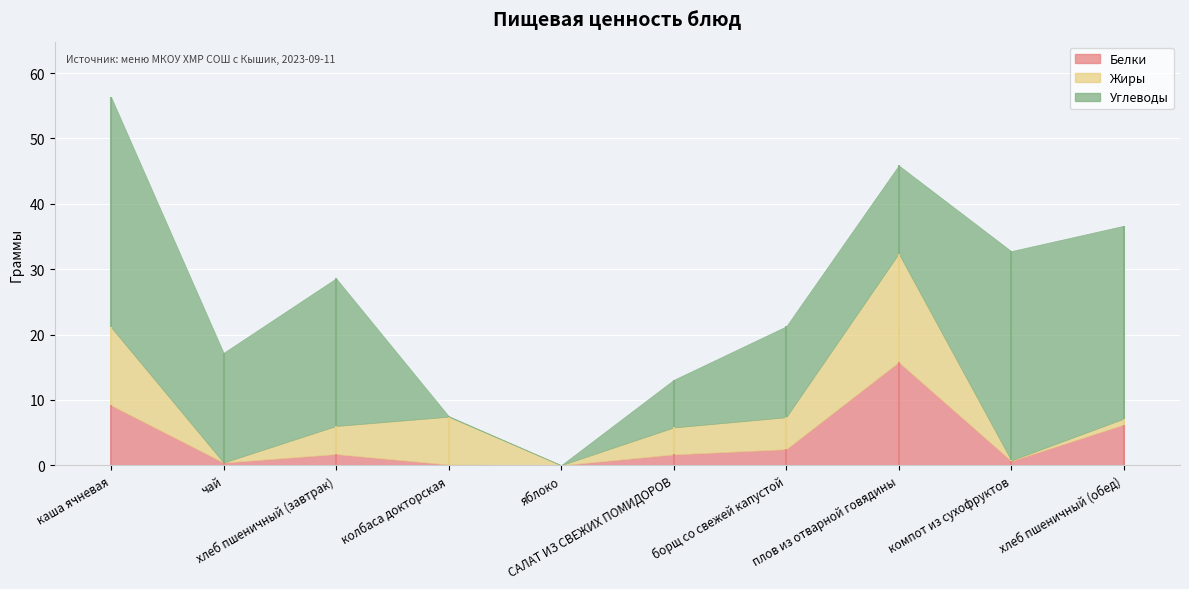

After their last crossing, which series has the higher values: Углеводы or Белки?

Углеводы